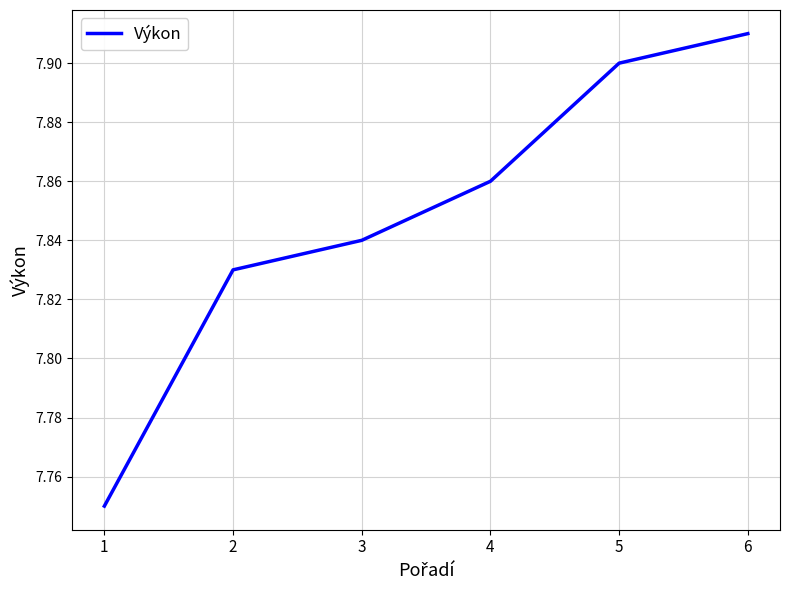

What is the sum of all values?

47.1